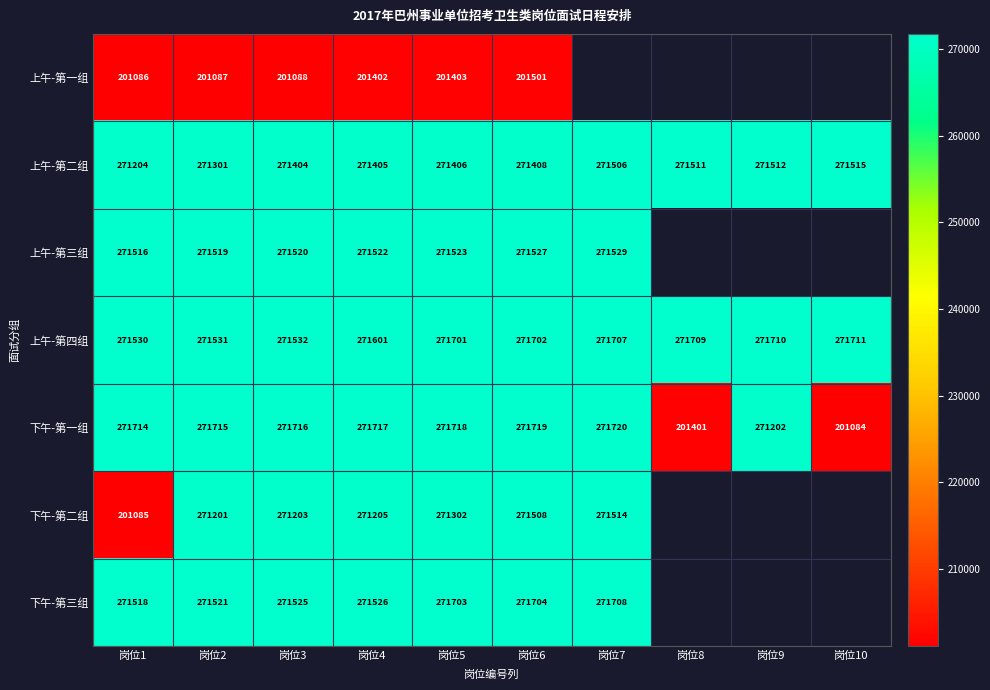

What is the total value across all series at 岗位2?

1829875